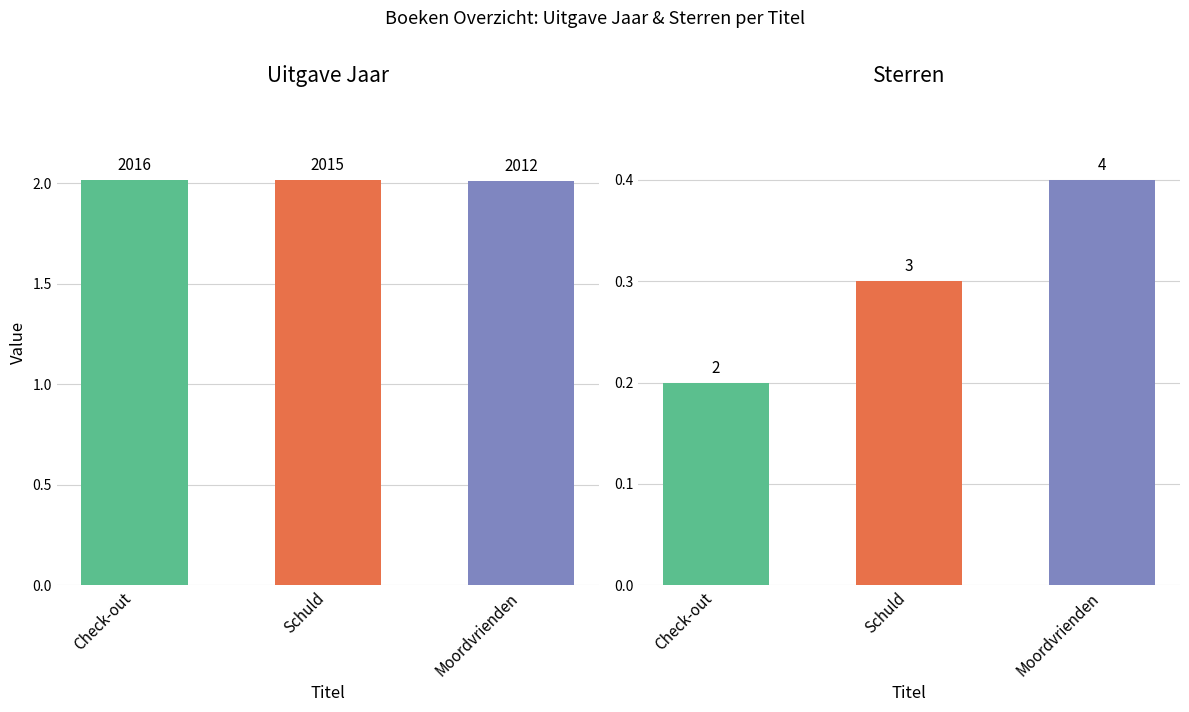

Where is Sterren nearest to the value 0?

Check-out